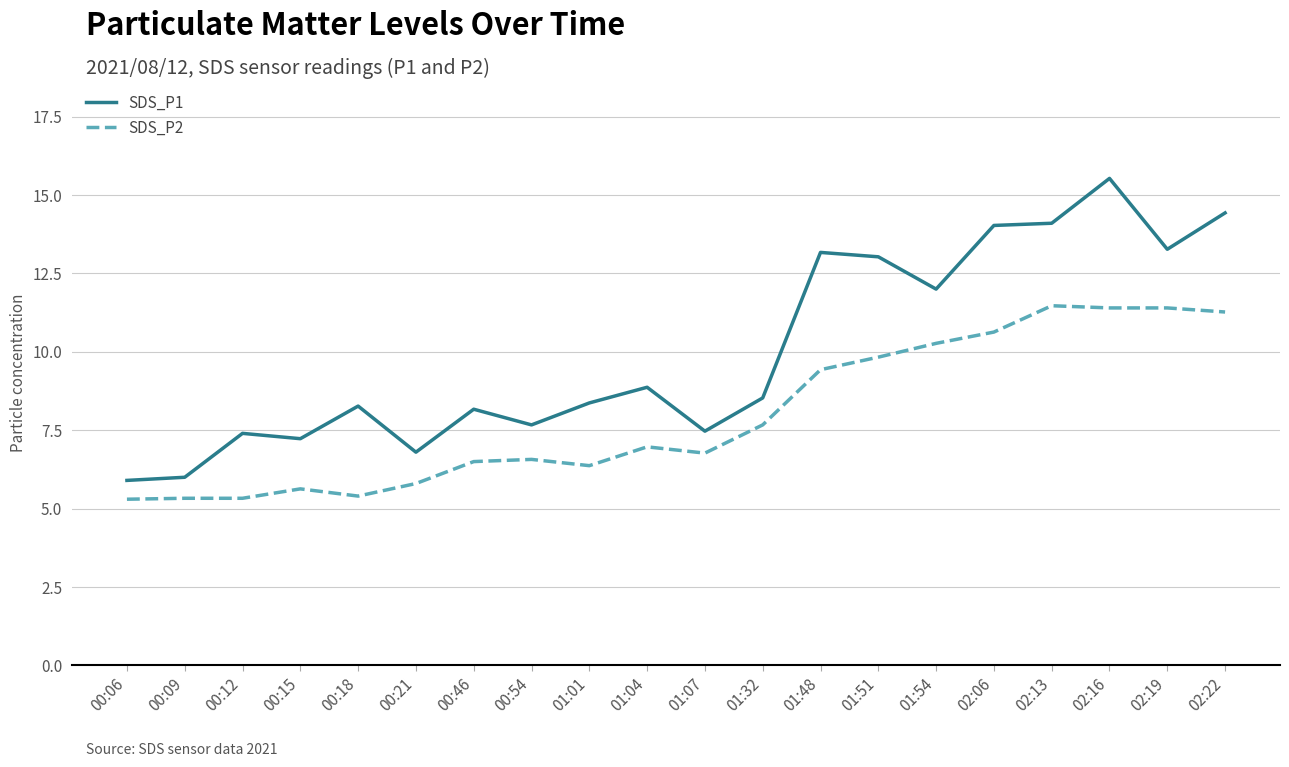

What is the sum of the SDS_P1 values at 00:06 and 00:12?

13.3